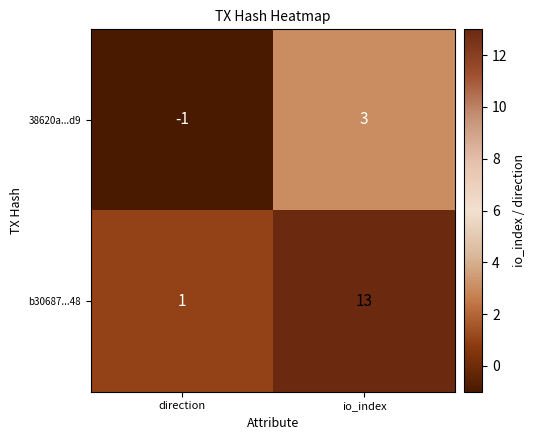

What is the maximum value for b30687...48?

13